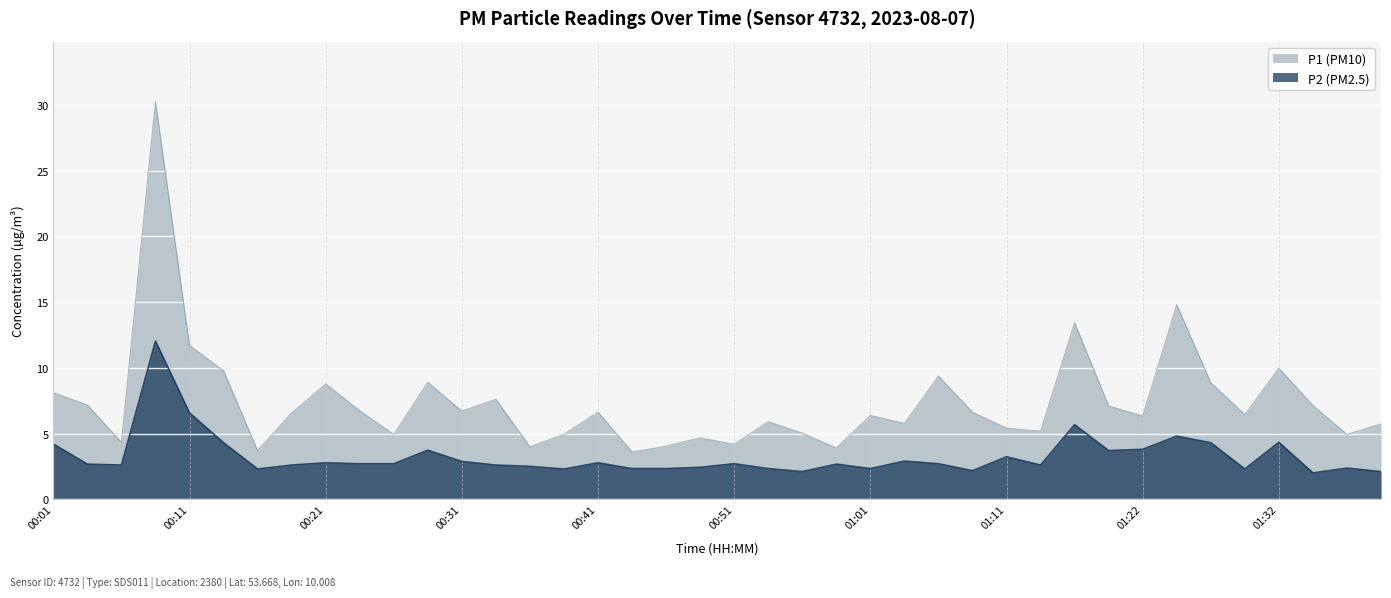

Rank the series by their average value, from highest to lowest.

P1 (PM10), P2 (PM2.5)